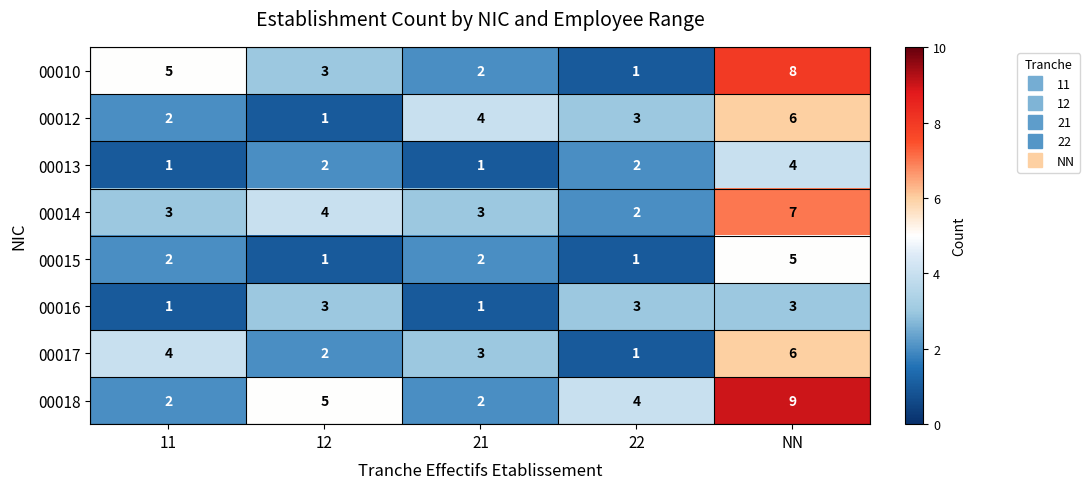

What is the sum of all 00017 values?

16